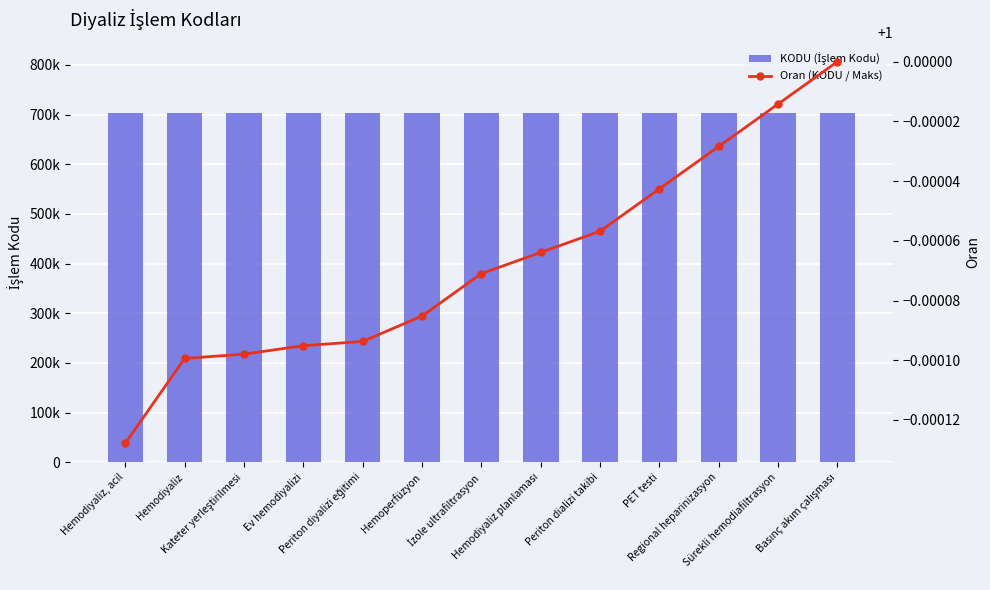

Reading right to left, transcribe all the data shown in this chart.

KODU (İşlem Kodu): 704300.0	704290.0	704280.0	704270.0	704260.0	704255.0	704250.0	704240.0	704234.0	704233.0	704231.0	704230.0	704210.0
Oran (KODU / Maks): 1.0	1.0	1.0	1.0	1.0	1.0	1.0	1.0	1.0	1.0	1.0	1.0	1.0